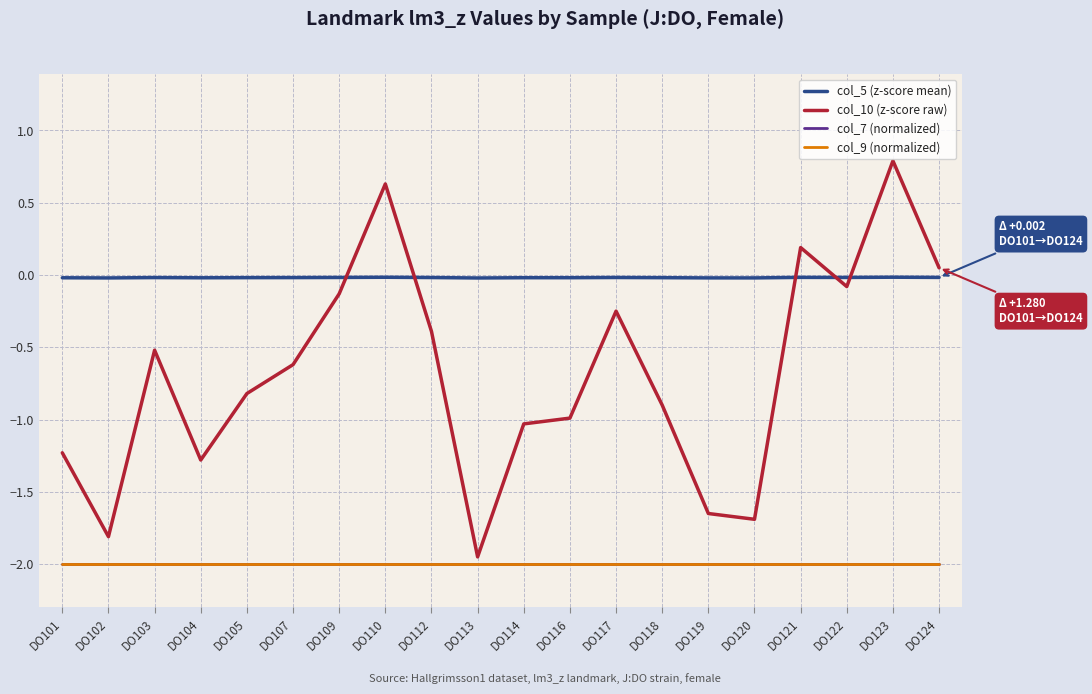

At which category does col_10 (z-score raw) reach its first local valley?

DO102